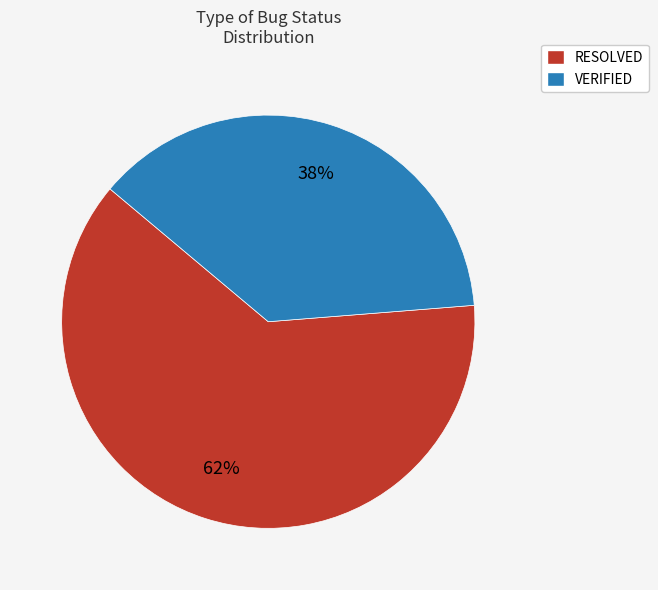

Does any single category account for the majority?

Yes